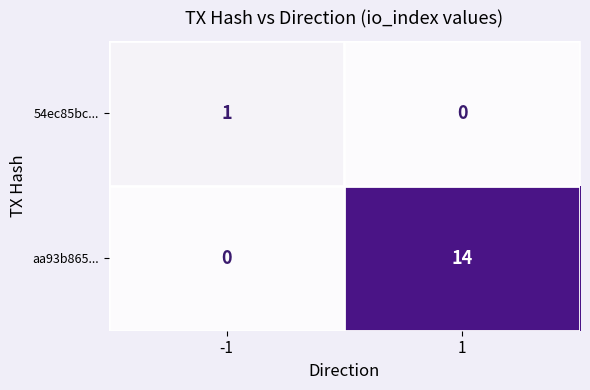

Rank the series by their maximum value, from lowest to highest.

54ec85bc..., aa93b865...